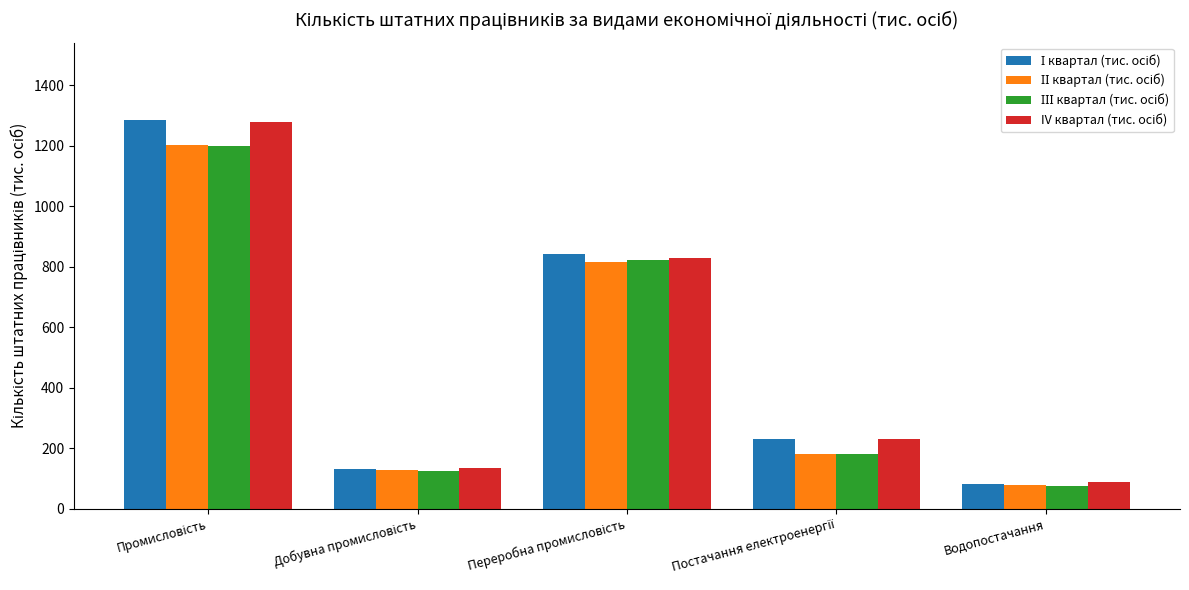

What is the maximum value shown in the chart?

1283.8